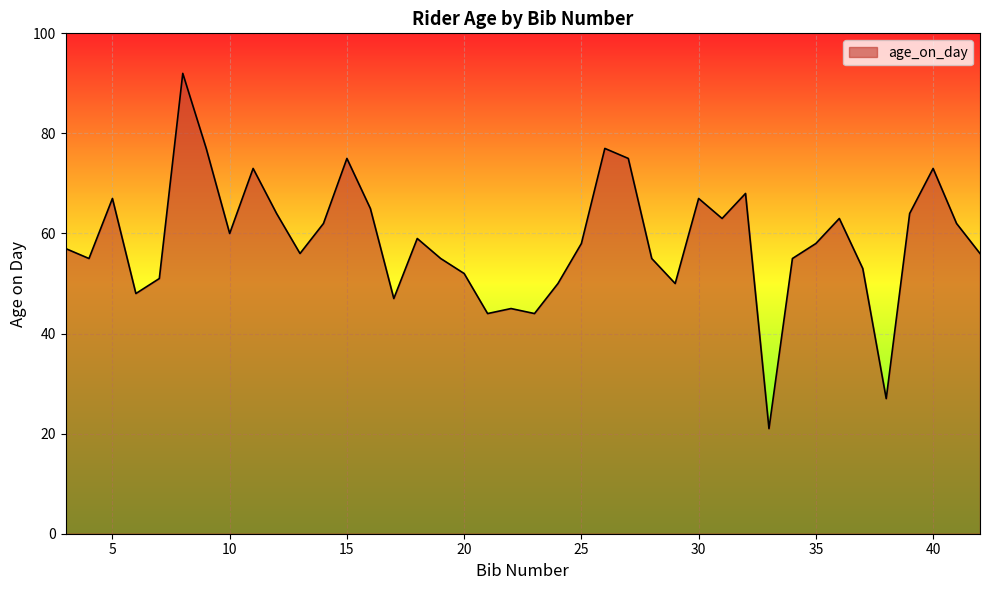

How many interior local peaks (higher than both neighbors) does the data have?

11